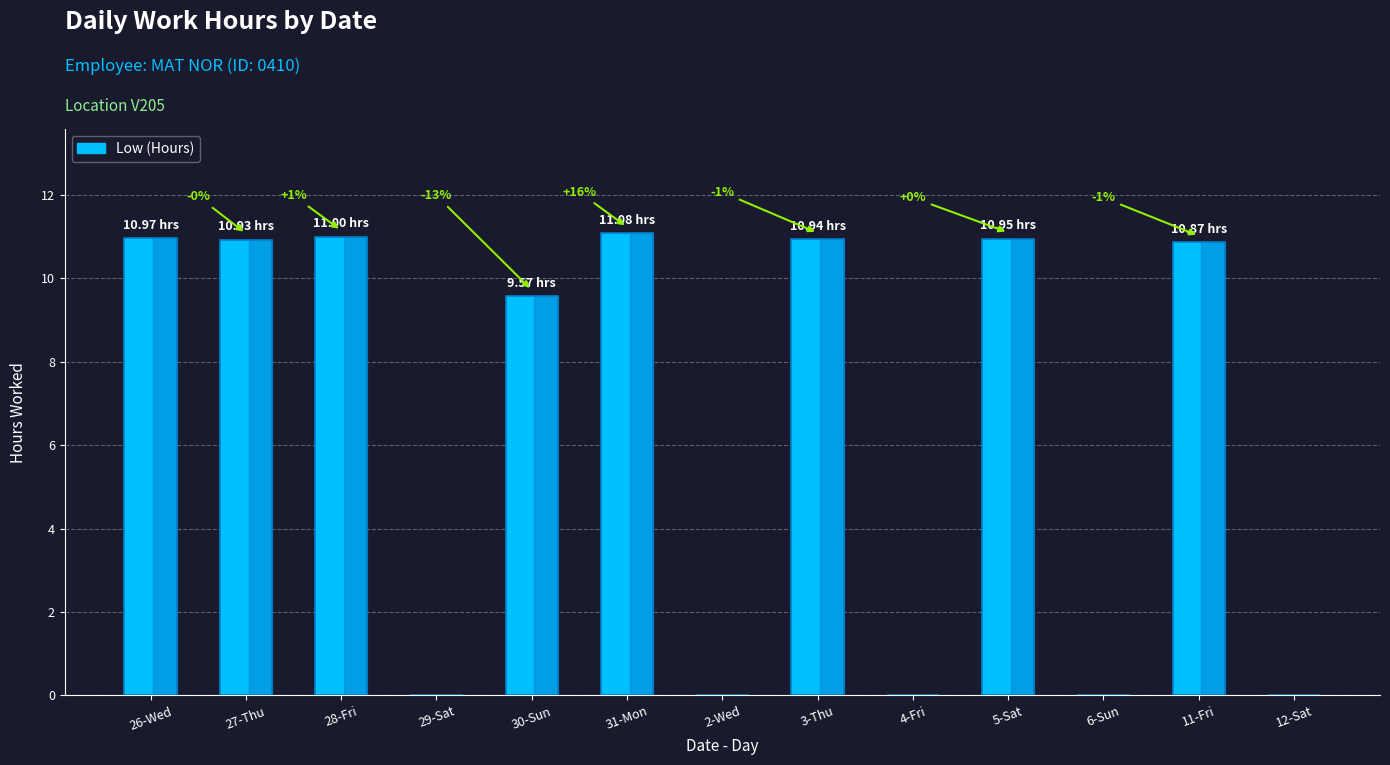

What is the change in value from 2-Wed to 5-Sat?

+10.9